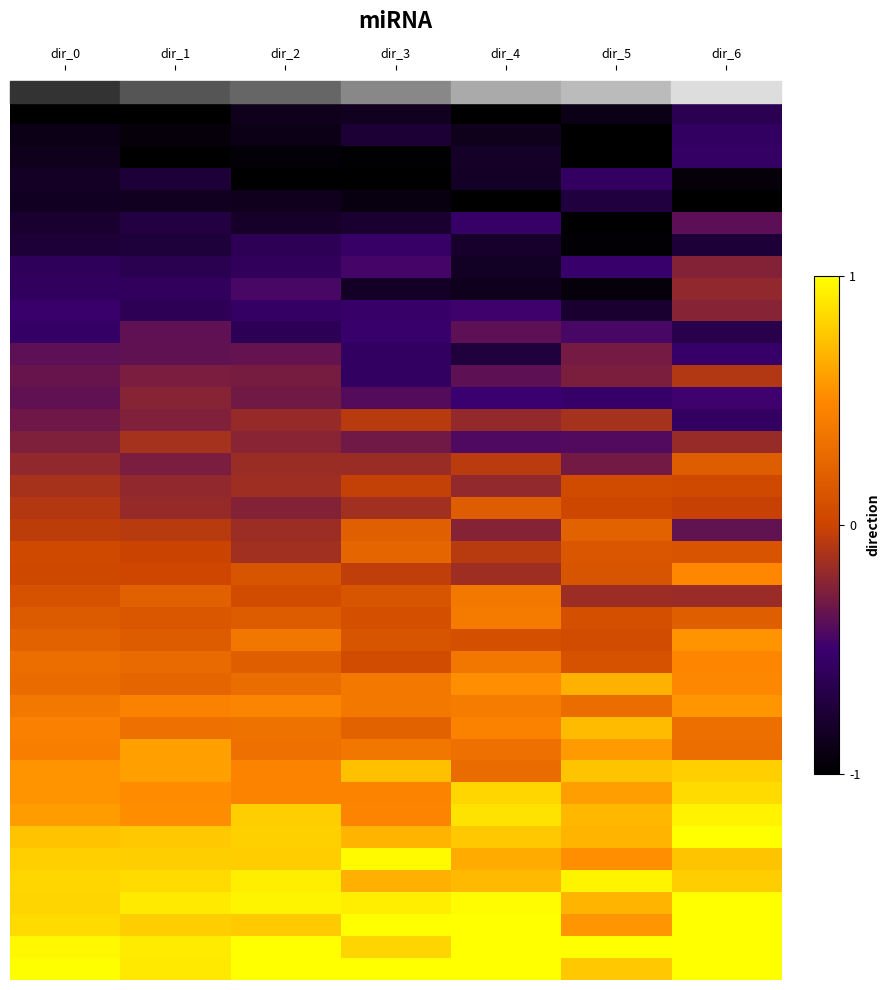

What is the spread (max minus min) of values at dir_1?

2.0